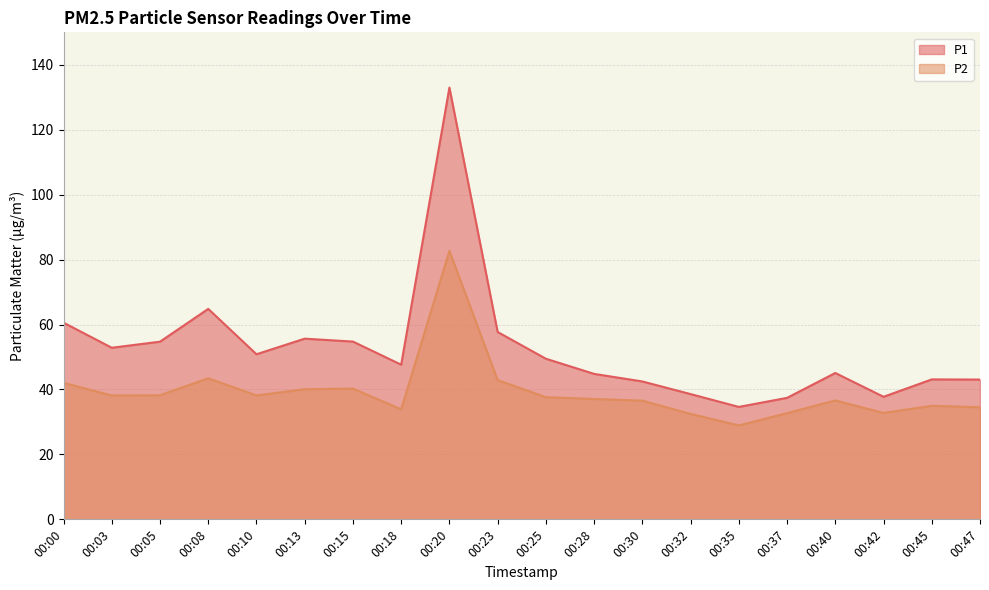

What is the highest value of the P2 series?

82.7